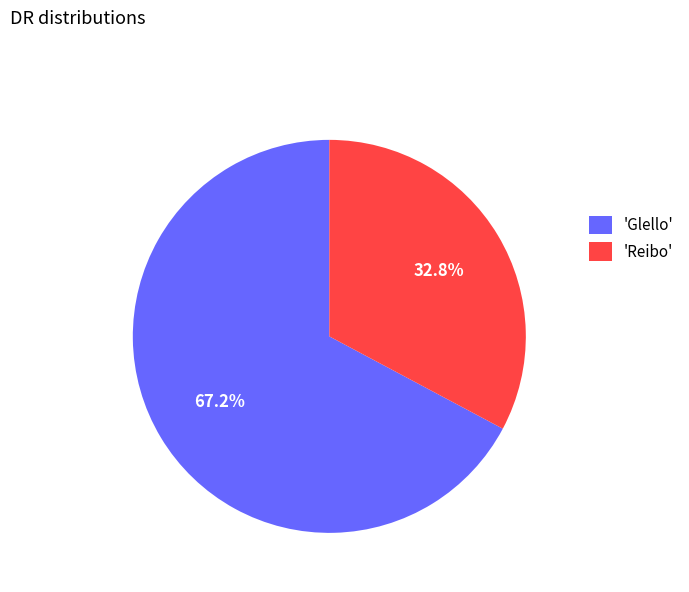

Which category has the biggest portion of the pie?

'Glello'